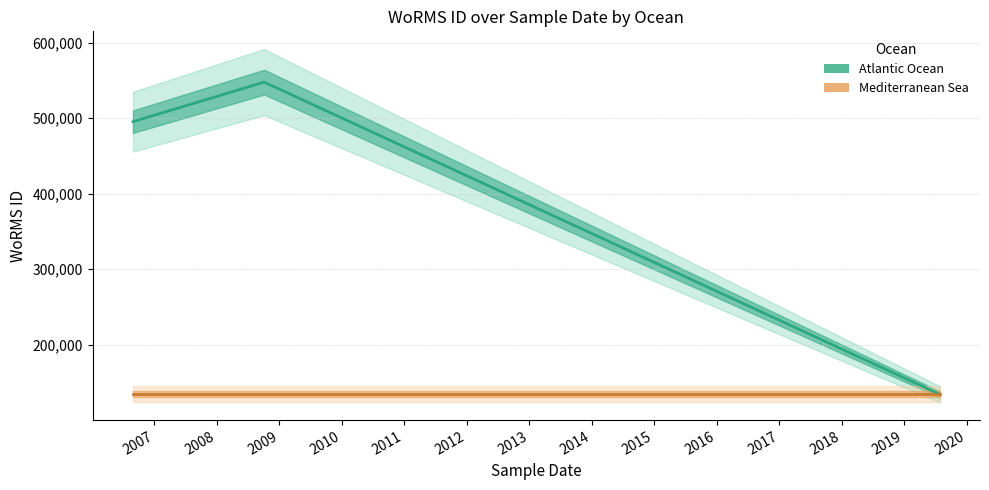

Which has a higher value, 2008 or 2010?

2008